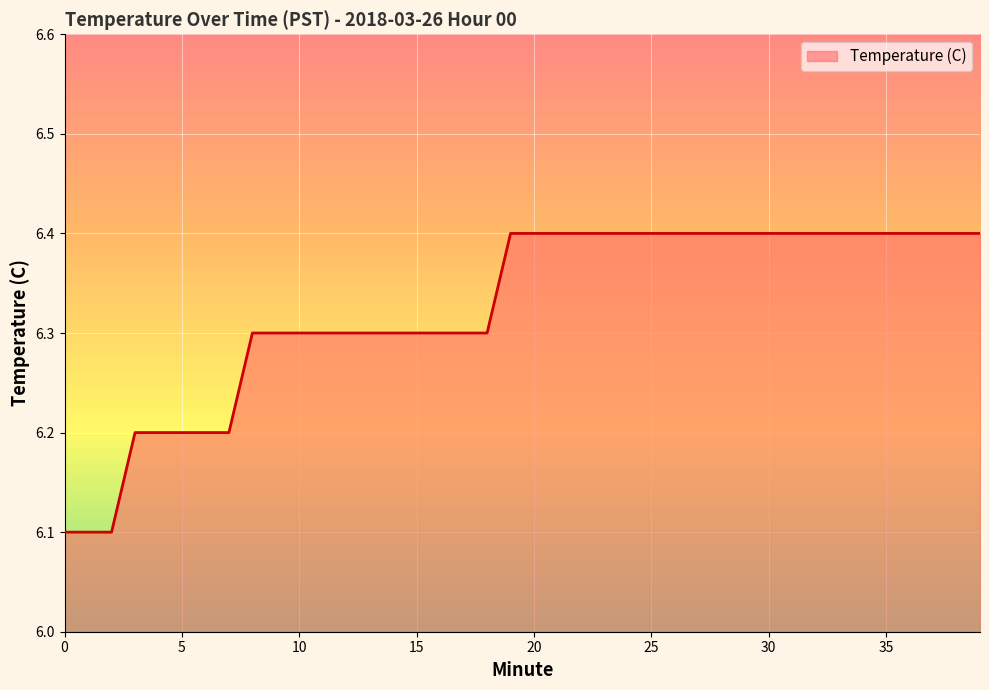

How many distinct data groups are displayed?

1